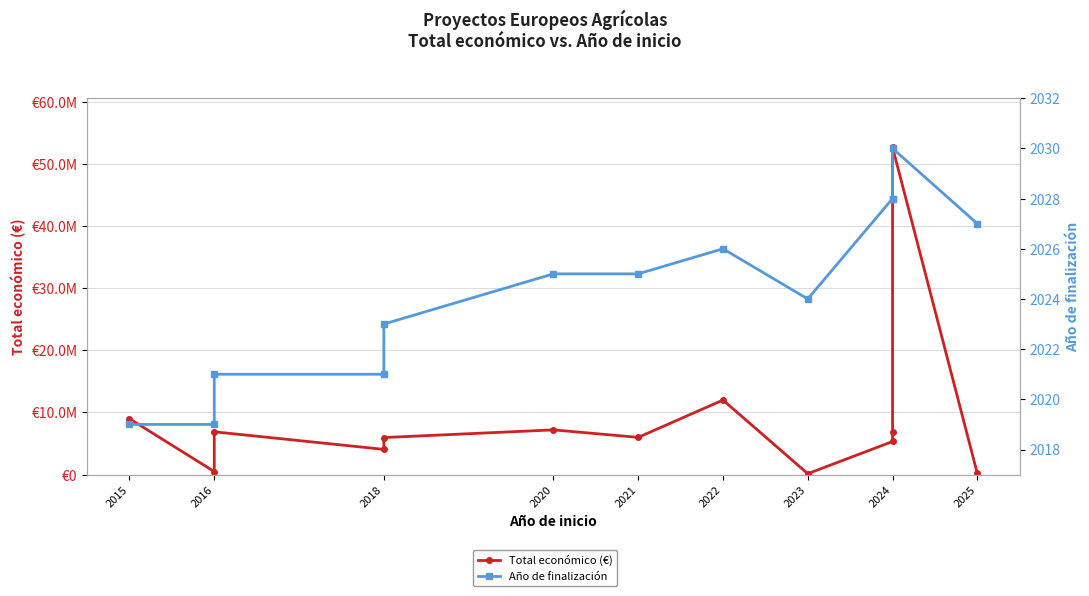

What is the difference between the Año de finalización values at 2018 and 2022?

3